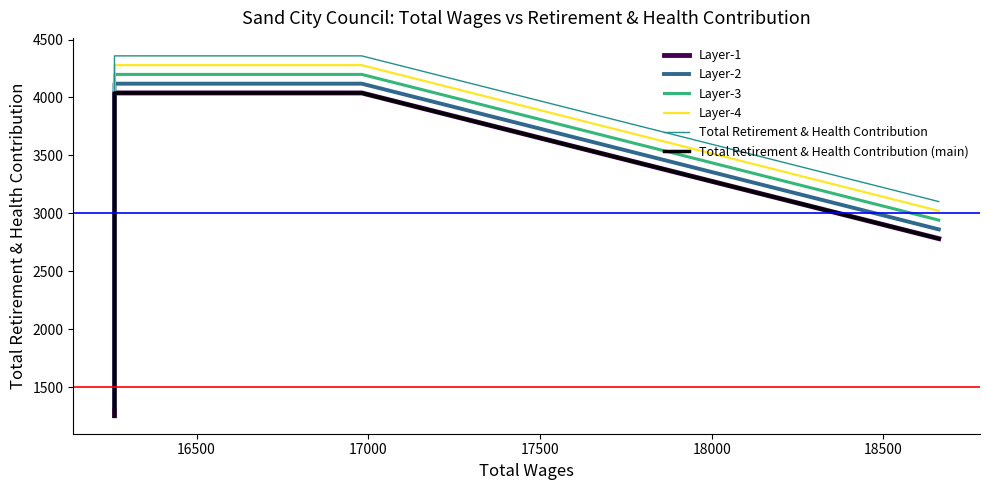

What are all the series names shown in the legend?

Layer-1, Layer-2, Layer-3, Layer-4, Total Retirement & Health Contribution, Total Retirement & Health Contribution (main)